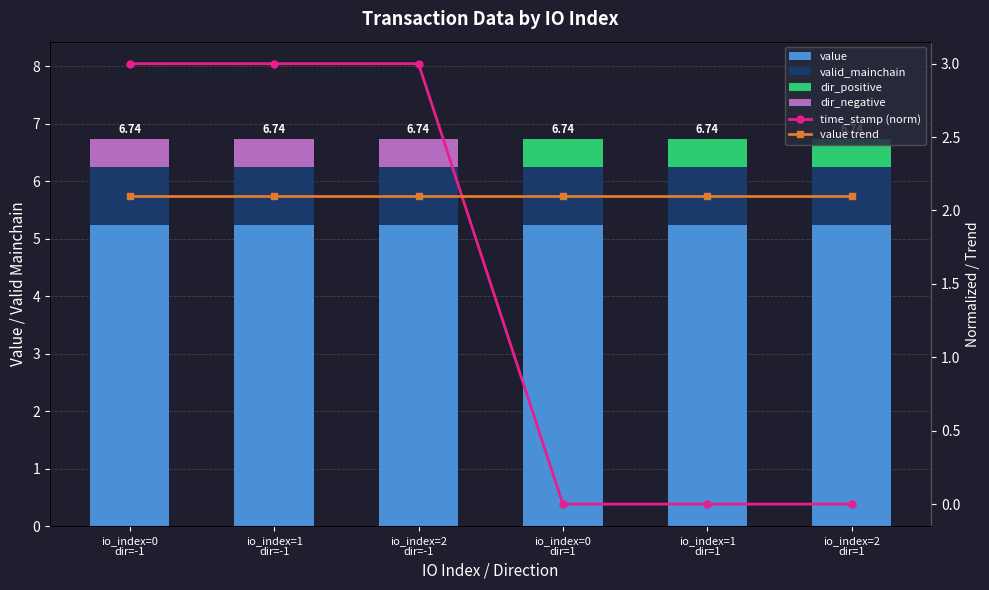

Is it true that dir_negative equals -0.3 at io_index=1
dir=1?

False